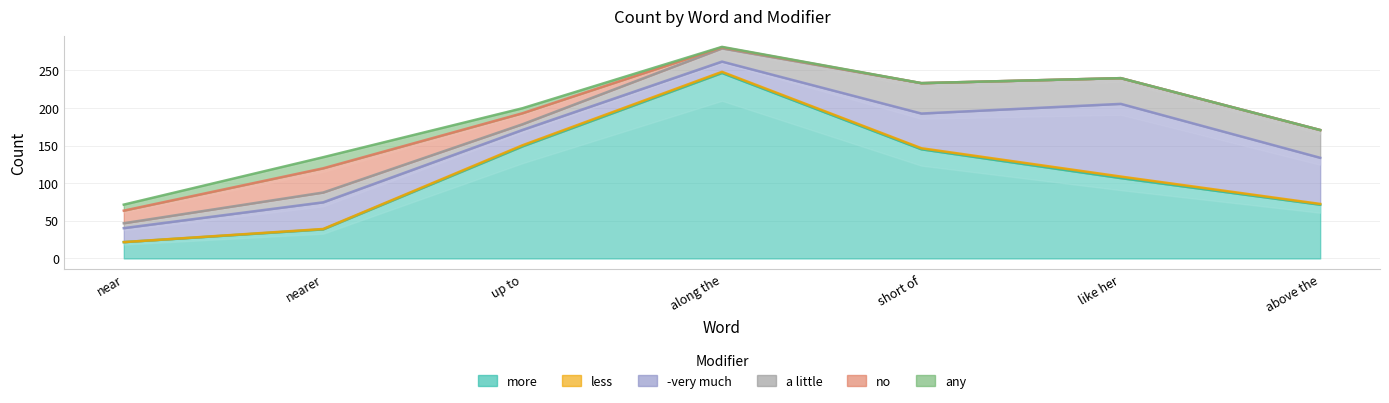

True or false: less has a value of -2 at nearer.

False